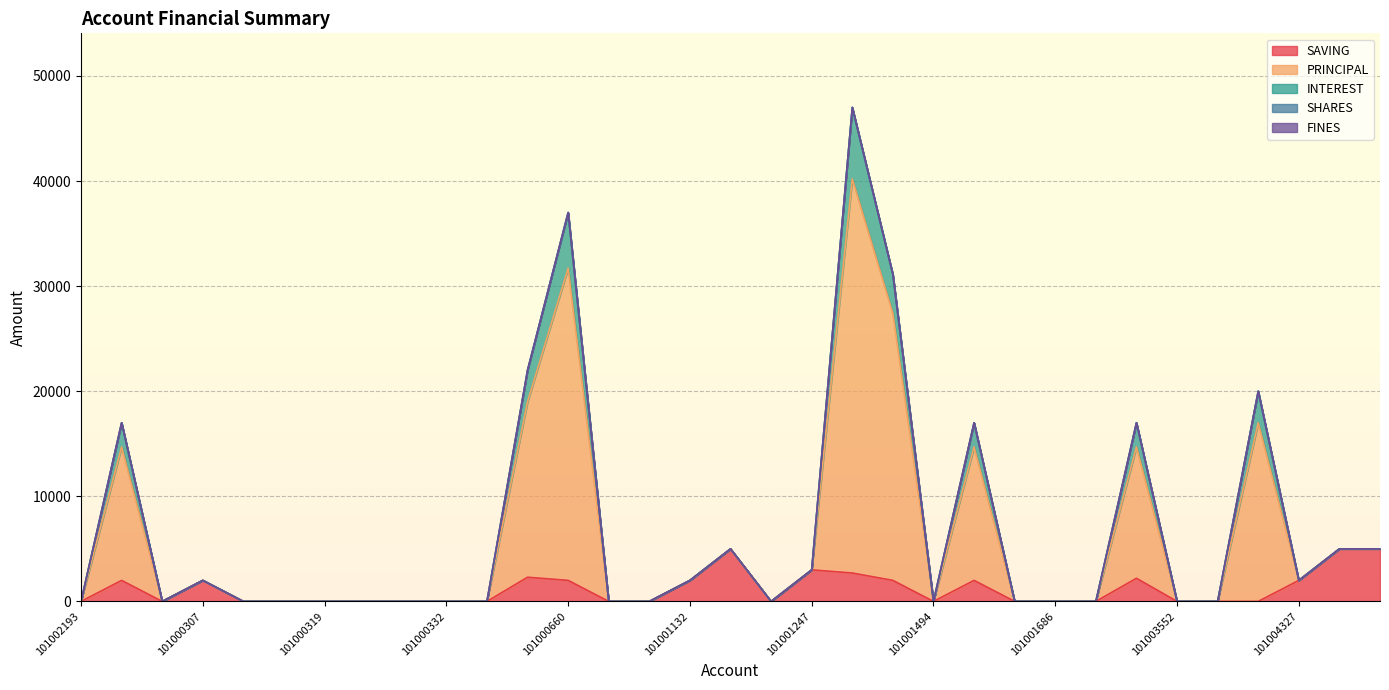

How many interior local valleys does the SAVING series have?

3